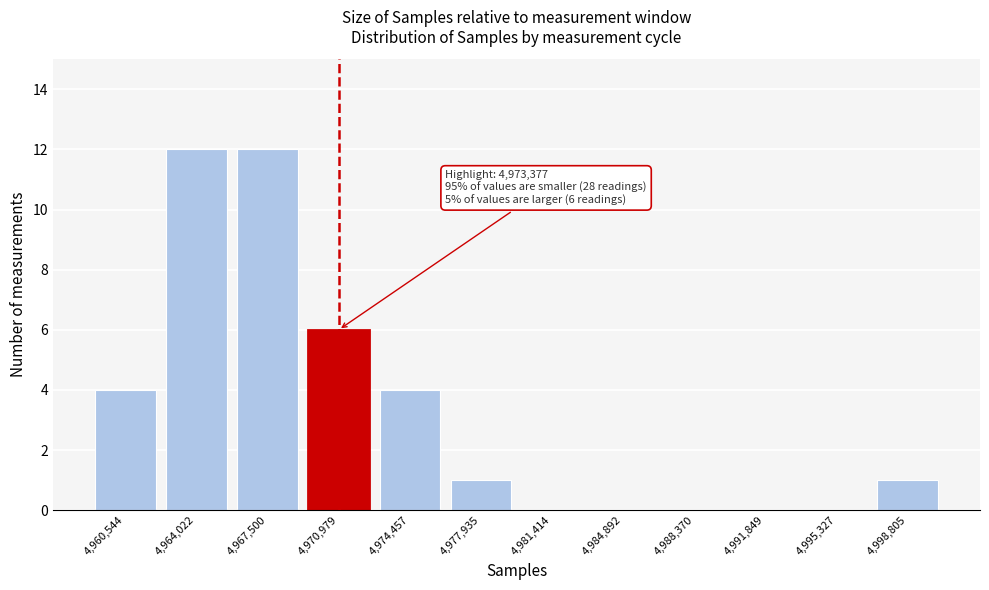

Reading left to right, transcribe all the data shown in this chart.

4,960,544=4	4,964,022=12	4,967,500=12	4,970,979=6	4,974,457=4	4,977,935=1	4,981,414=0	4,984,892=0	4,988,370=0	4,991,849=0	4,995,327=0	4,998,805=1